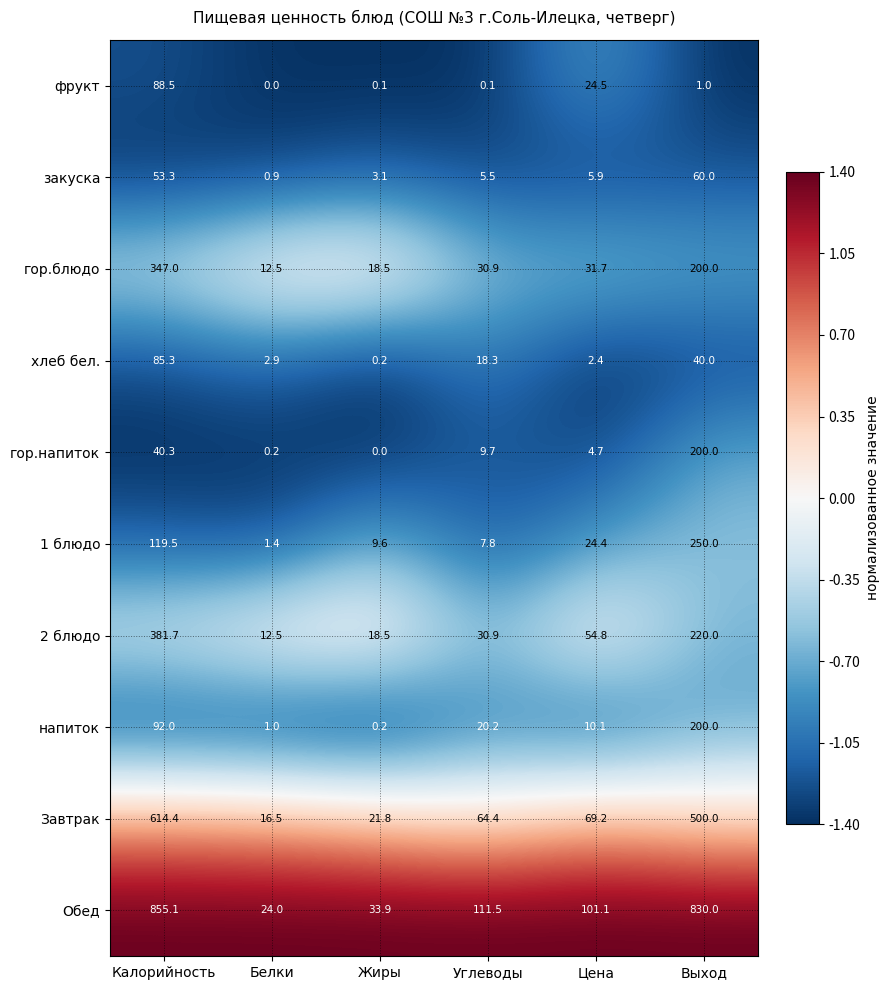

True or false: 1 блюдо has a value of 74.8 at Калорийность.

False